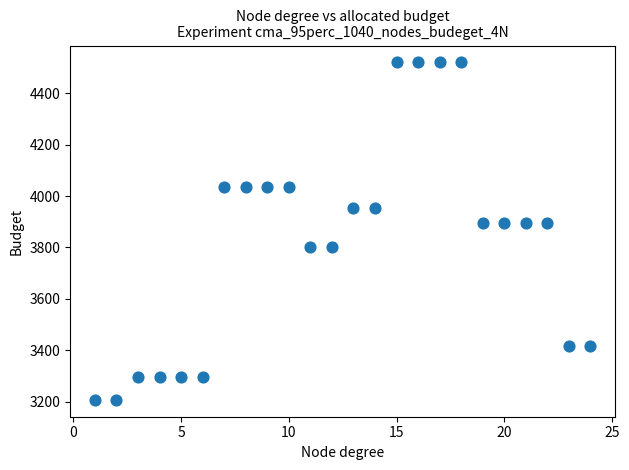

What is the range of X values (max minus min)?

23